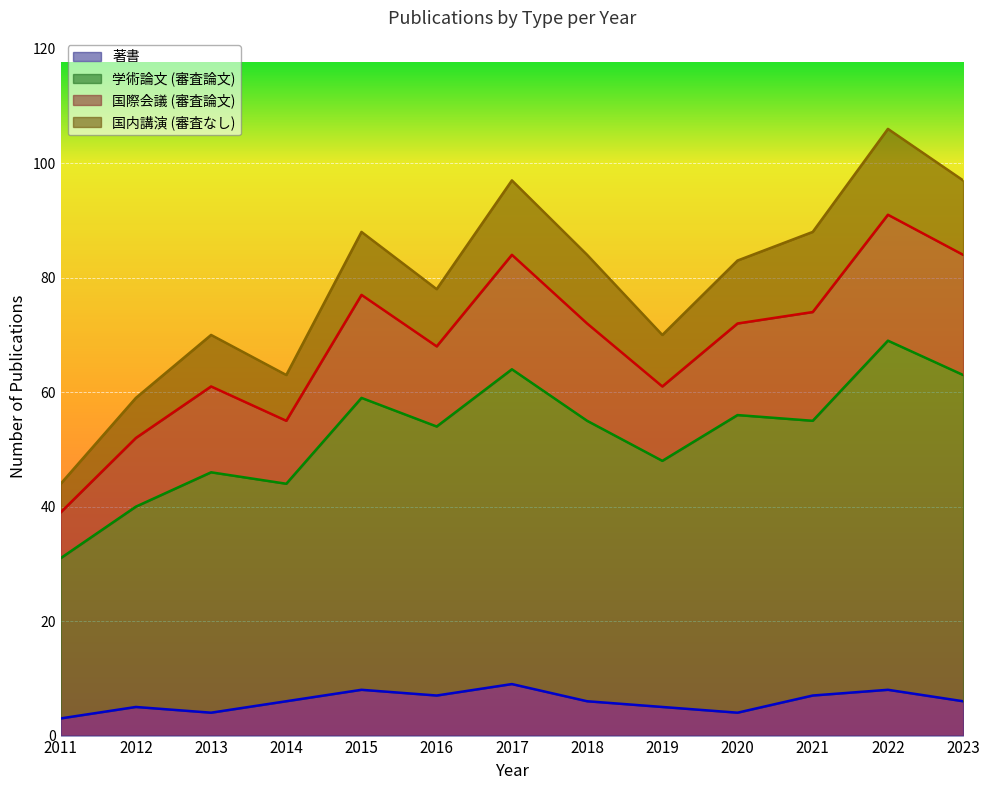

At which label is 学術論文 (審査論文) closest to 50?

2019